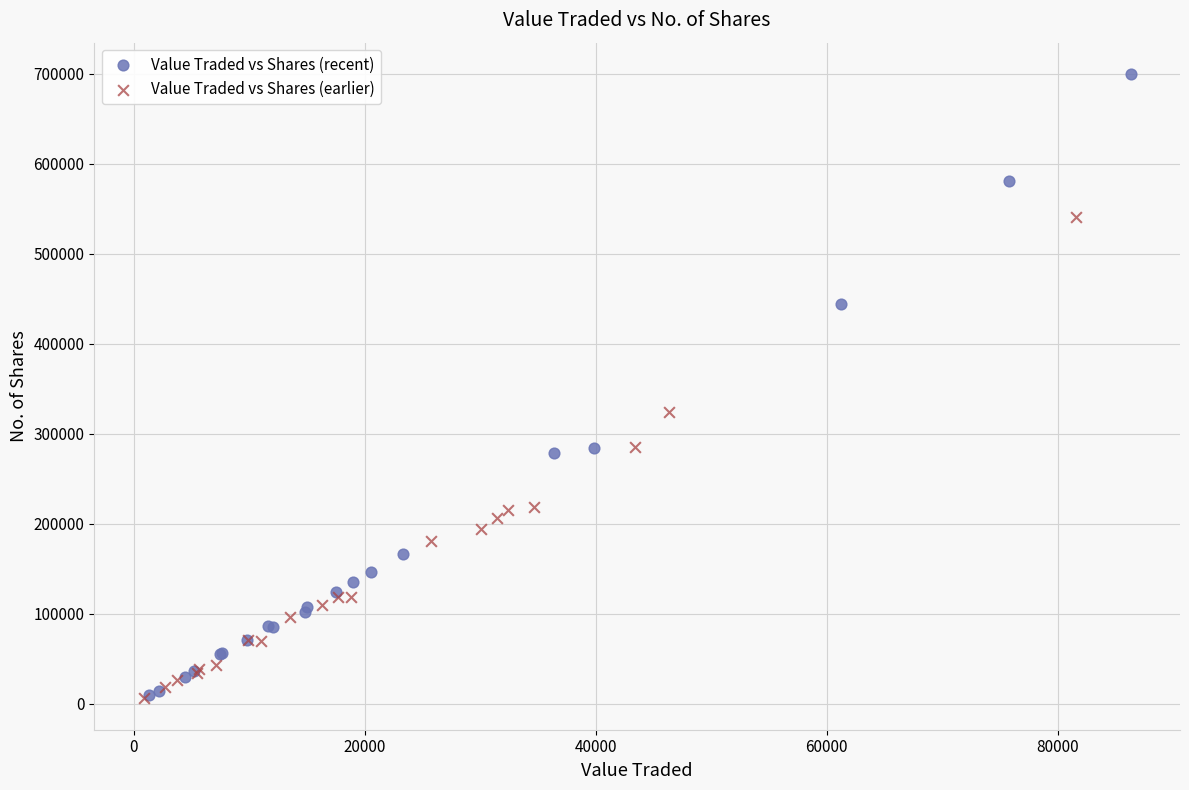

Which series has the largest Y range (max minus min)?

Value Traded vs Shares (recent)